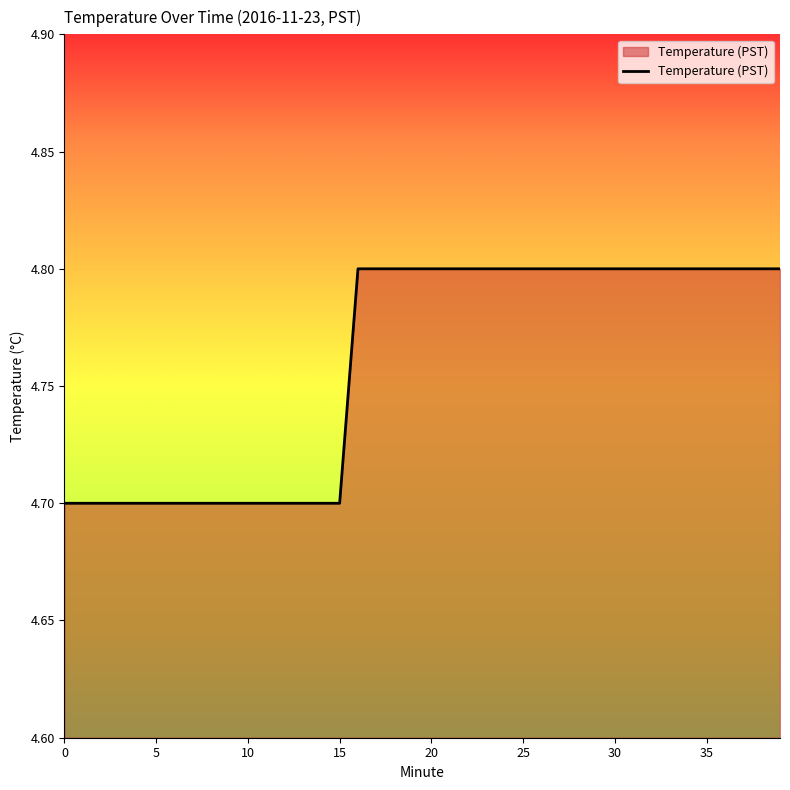

What is the maximum value shown in the chart?

4.8